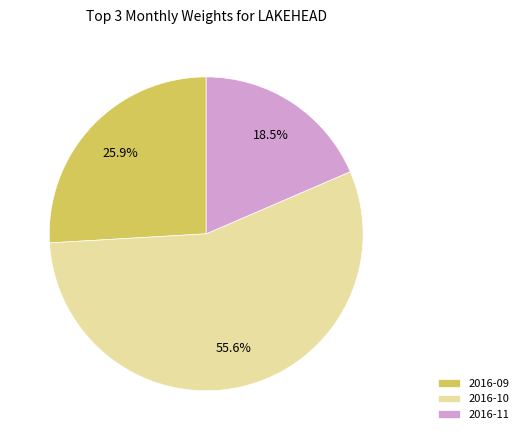

To the nearest percent, what is the average slice percentage?

33%